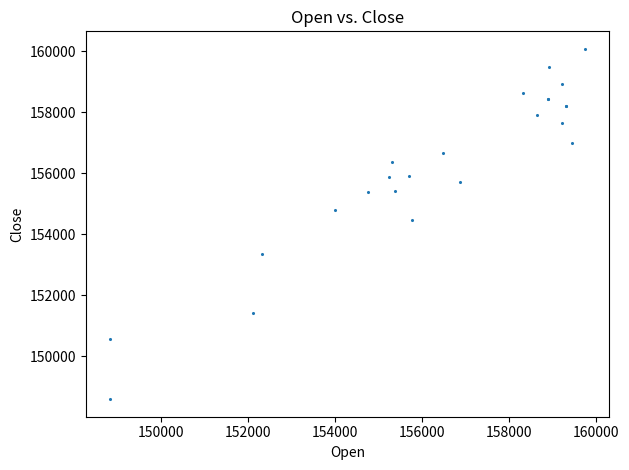

What Y value in the scatter plot is closest to 154336?

154468